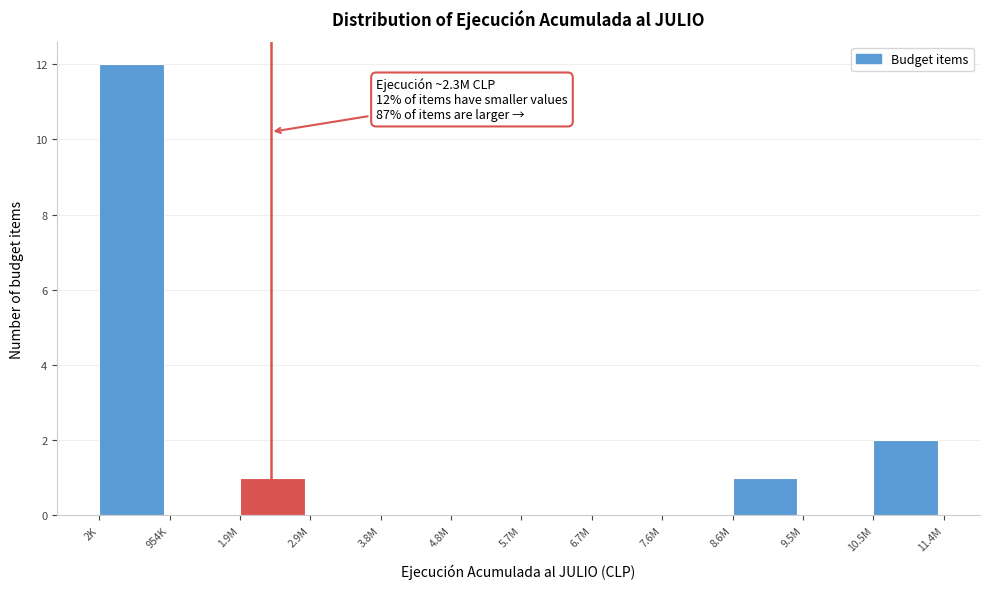

Reading left to right, what are all the values shown in this chart?

2K=12	954K=0	1.9M=1	2.9M=0	3.8M=0	4.8M=0	5.7M=0	6.7M=0	7.6M=0	8.6M=1	9.5M=0	10.5M=2